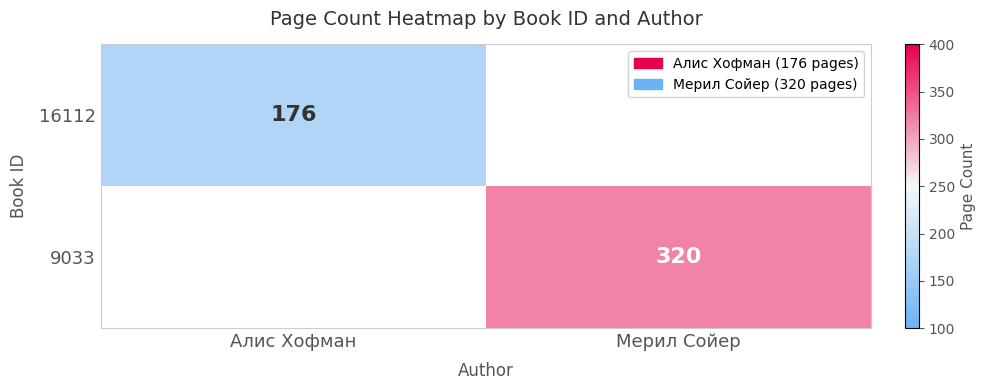

True or false: 16112 has a value of 59 at Алис Хофман.

False